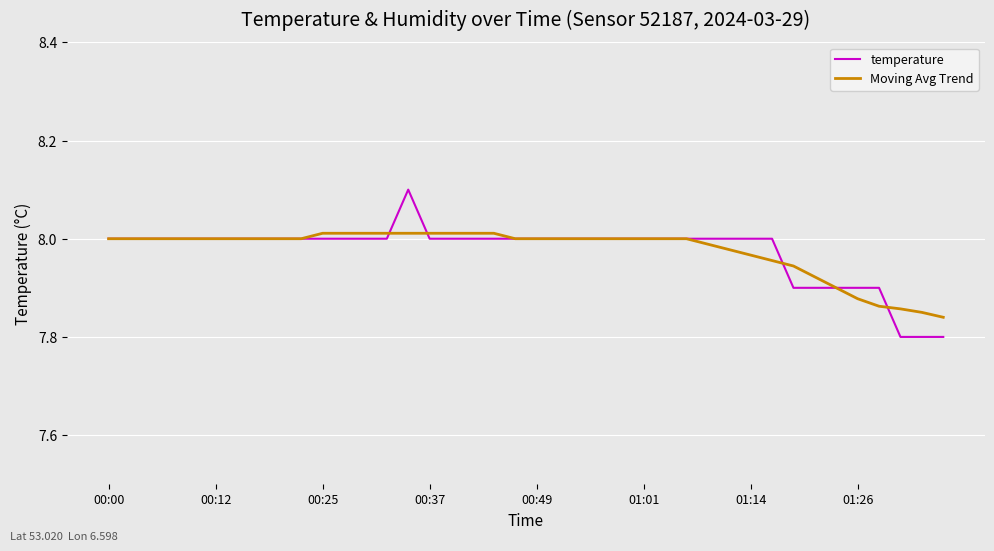

Which series has the widest spread of values?

temperature